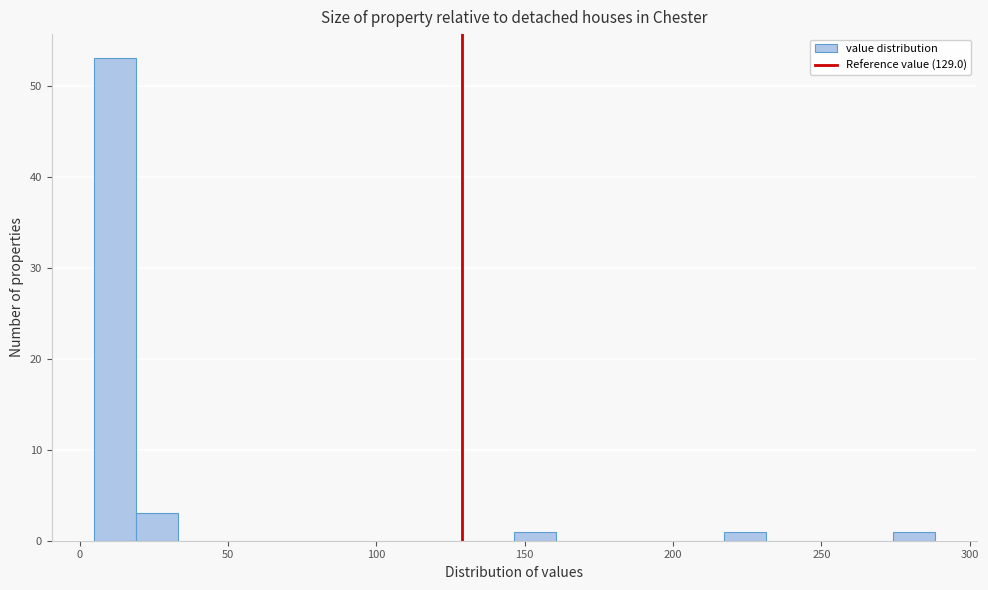

Read against the x-axis, roughly where is the centre of the tallest bar?

10